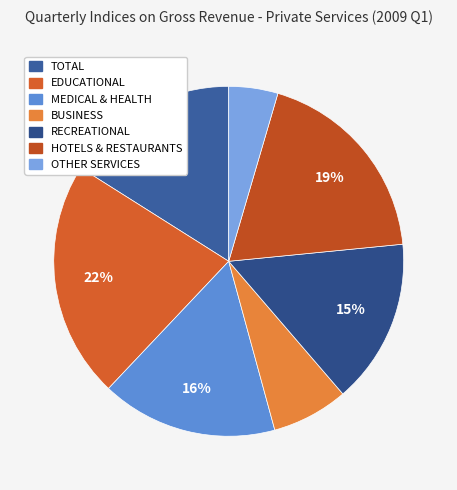

The RECREATIONAL slice represents 29% of the pie. True or false?

False